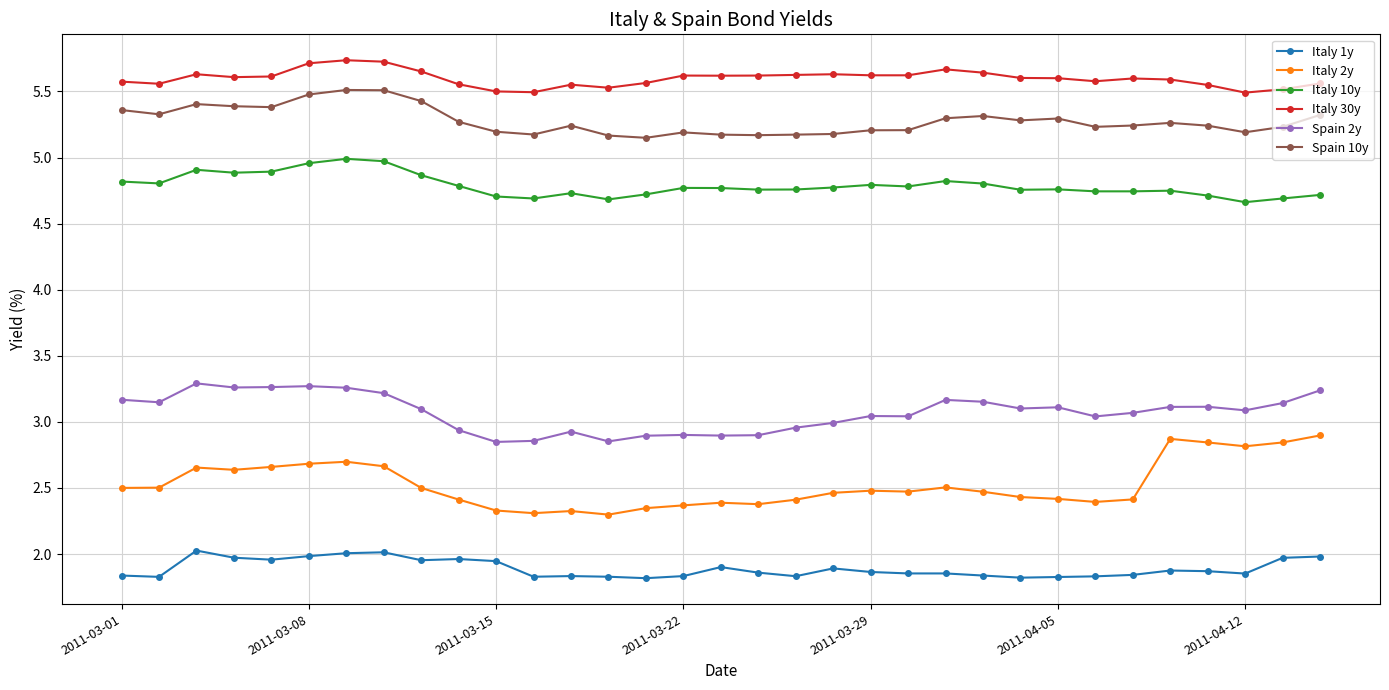

What is the sum of all Italy 1y values?

62.4